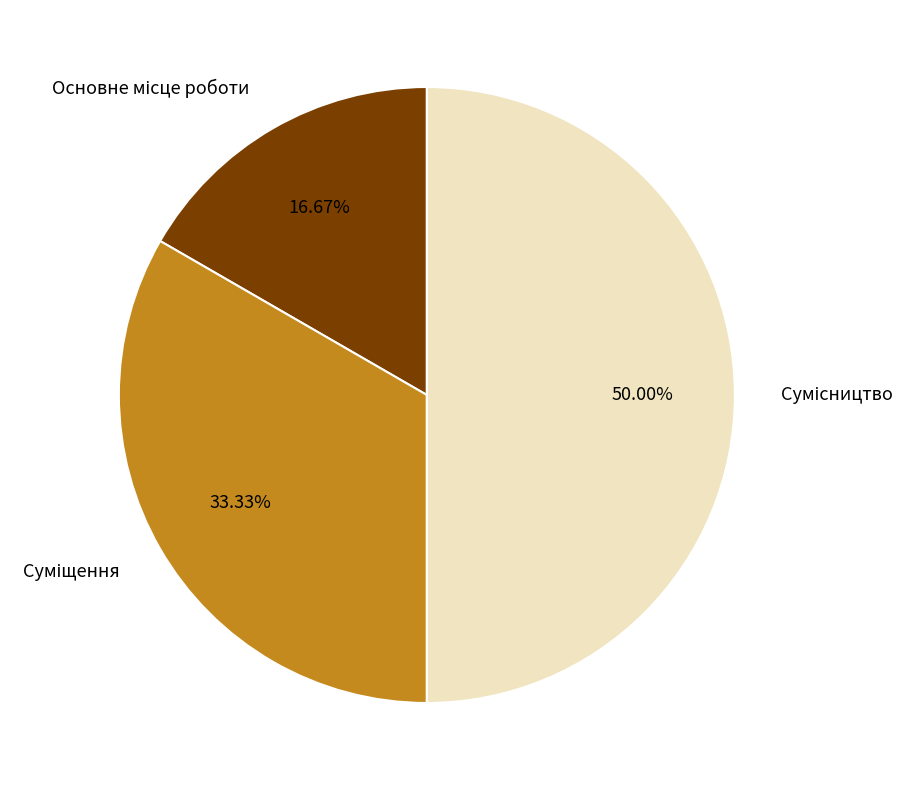

Is there a majority slice in this chart?

No